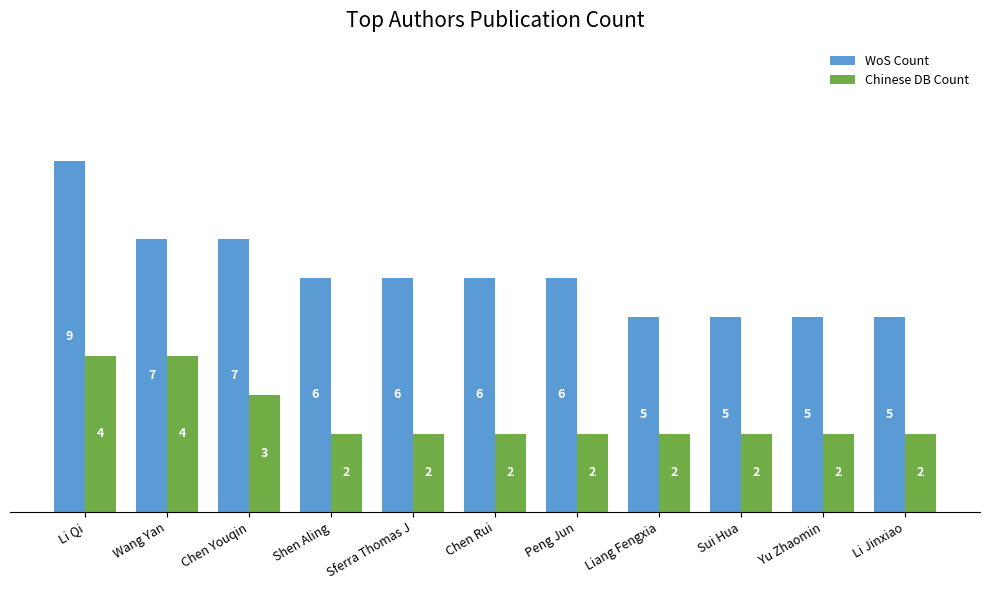

List the series in order of their peak value, lowest first.

Chinese DB Count, WoS Count